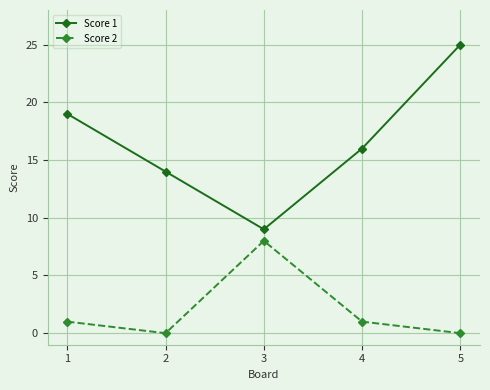

Does the chart have visible grid lines?

Yes